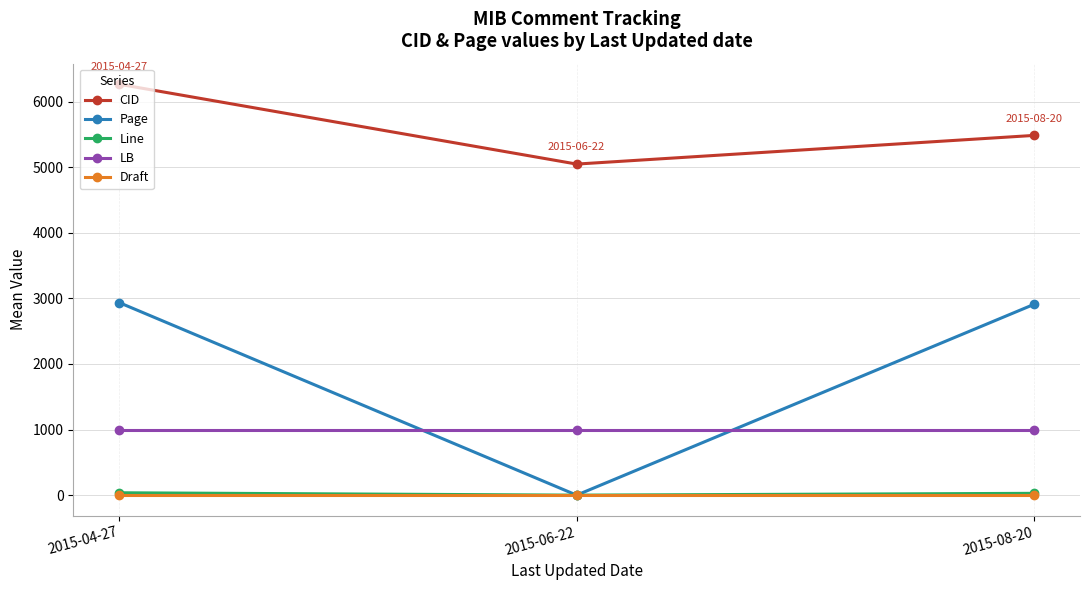

At how many categories does at least one series exceed 4082?

3